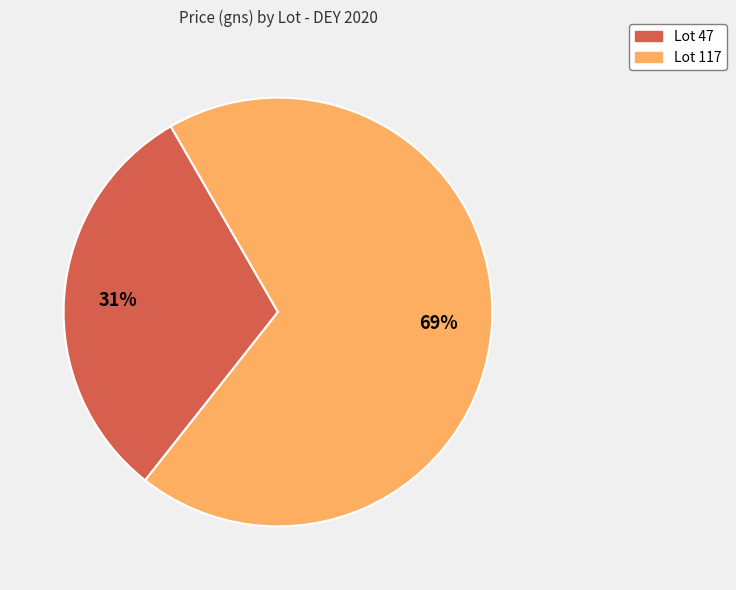

Count the number of slices in the pie.

2